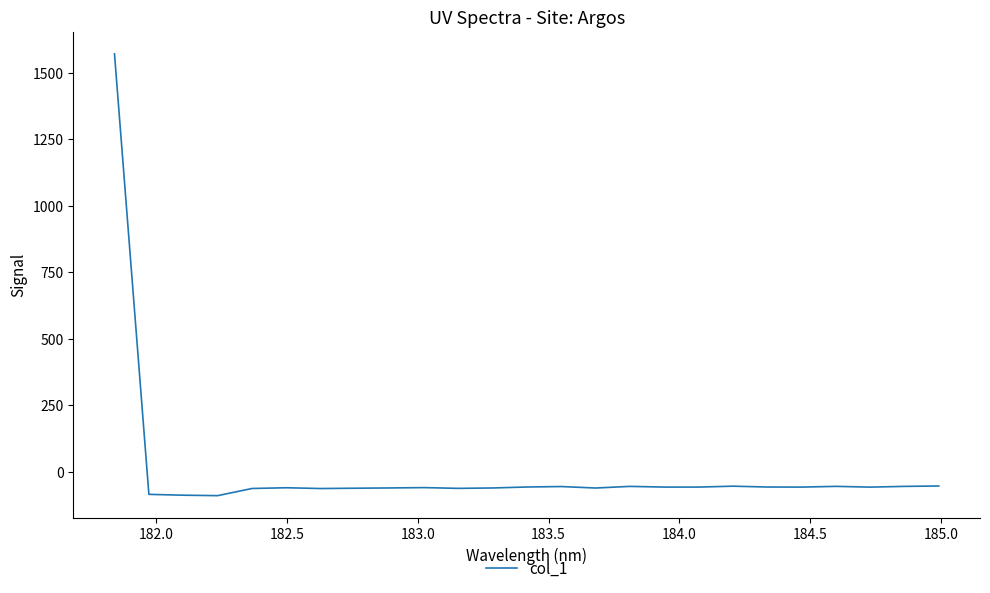

What is the smallest value displayed?

-89.6